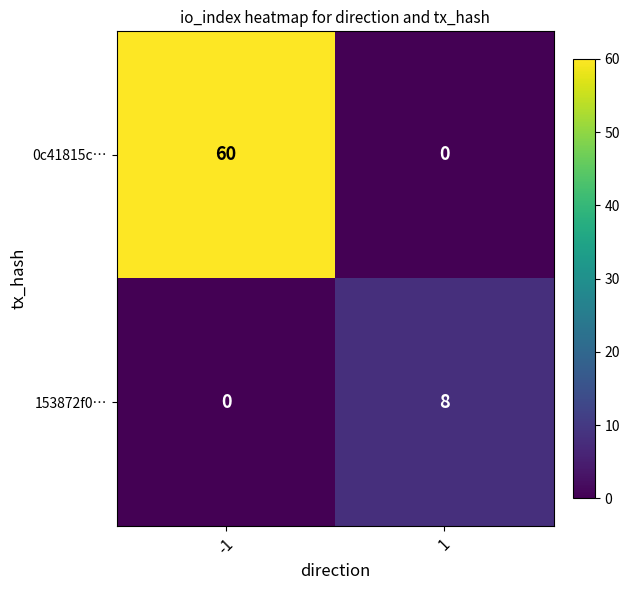

At which category is the sum across all series the highest?

-1